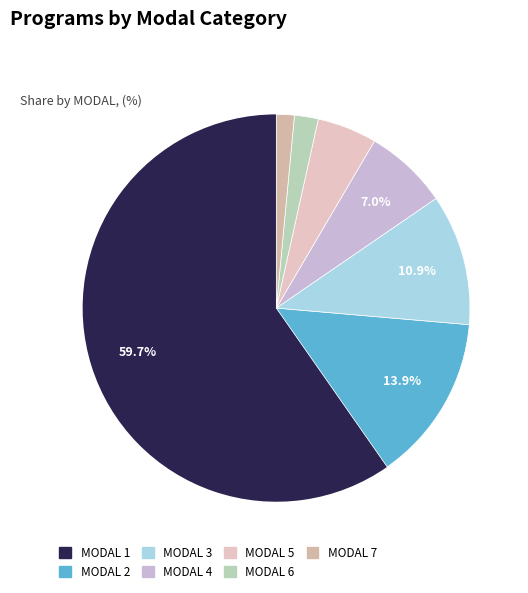

What percentage is the MODAL 3 slice, to the nearest percent?

11%